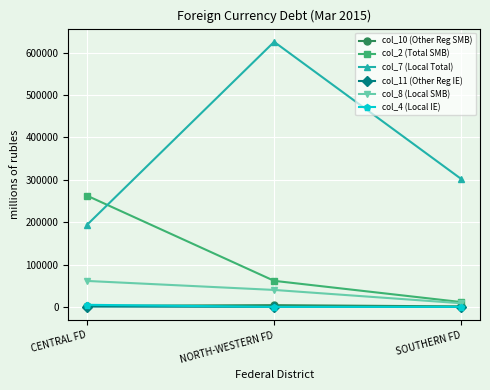

Which series has the widest spread of values?

col_7 (Local Total)